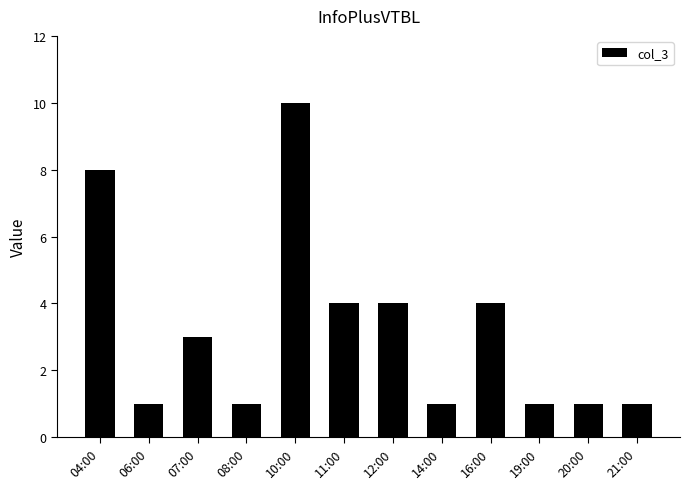

The chart shows a value of 14 at 10:00. True or false?

False